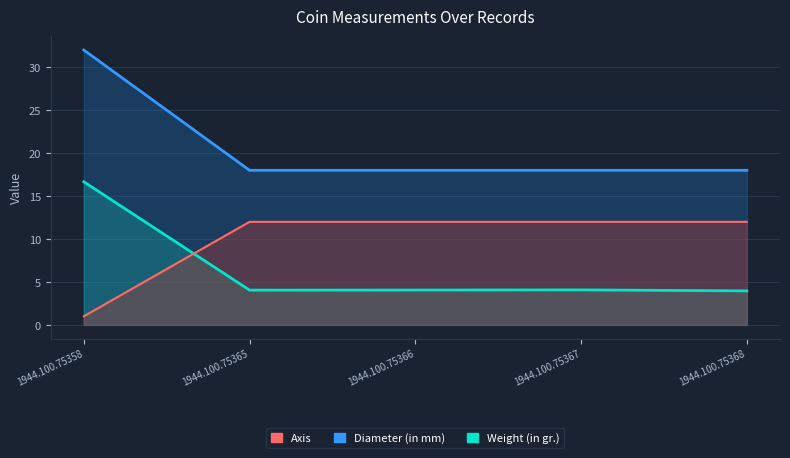

True or false: Weight (in gr.) has a value of 4.0 at 1944.100.75368.

True